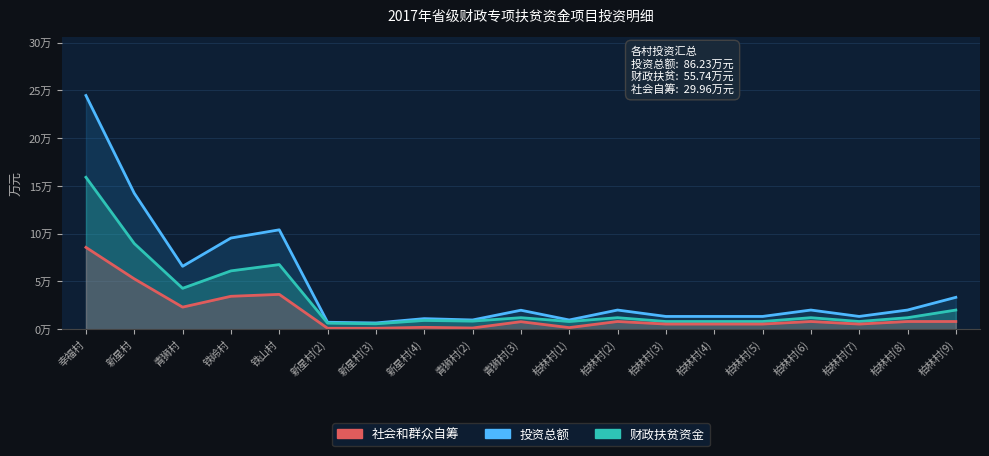

Read the 财政扶贫资金 value at 柏林村(3).

0.8